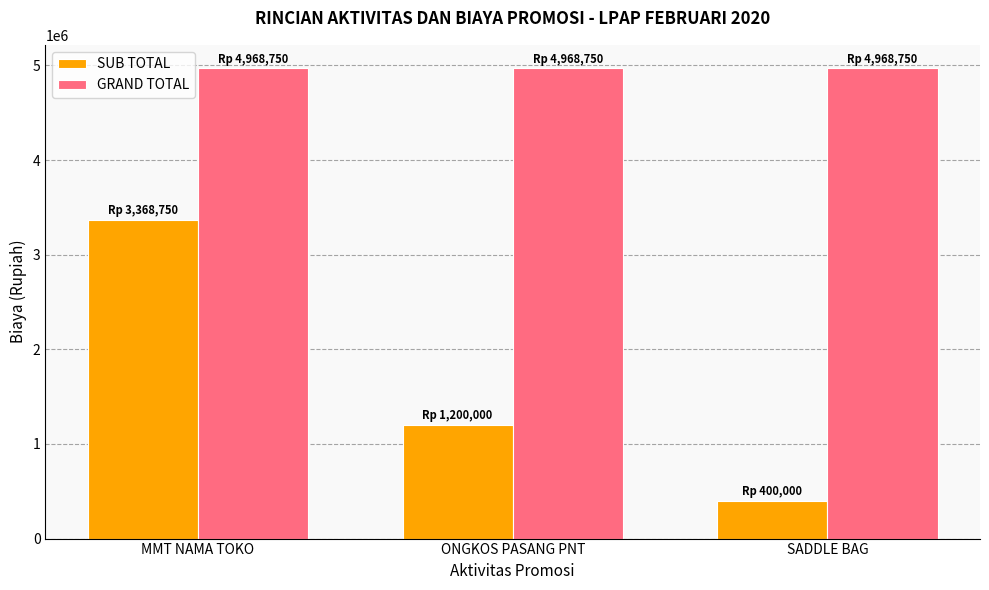

The GRAND TOTAL series shows 4968750 at ONGKOS PASANG PNT. True or false?

True